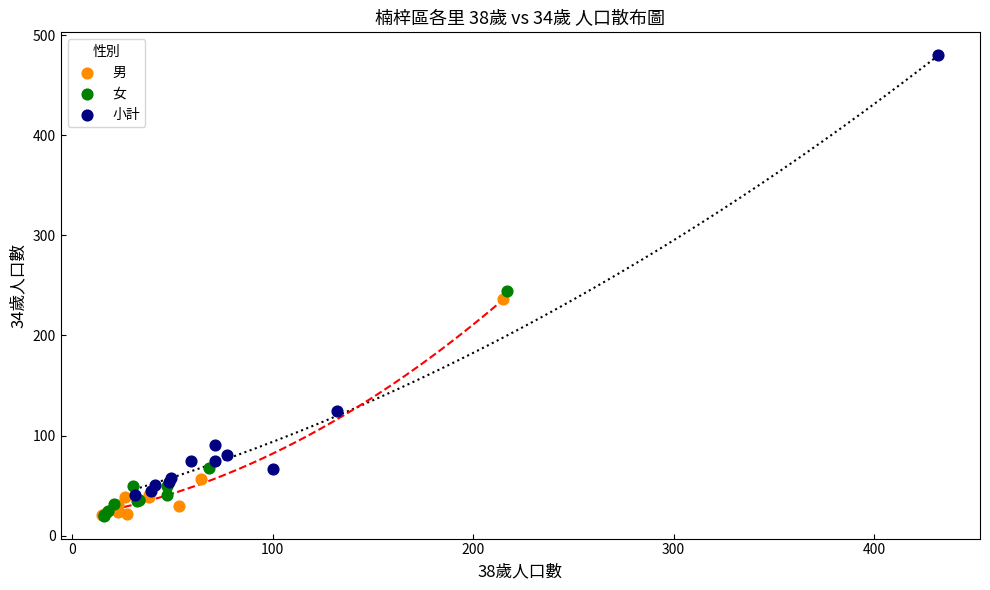

Which series has the widest spread of Y values?

小計